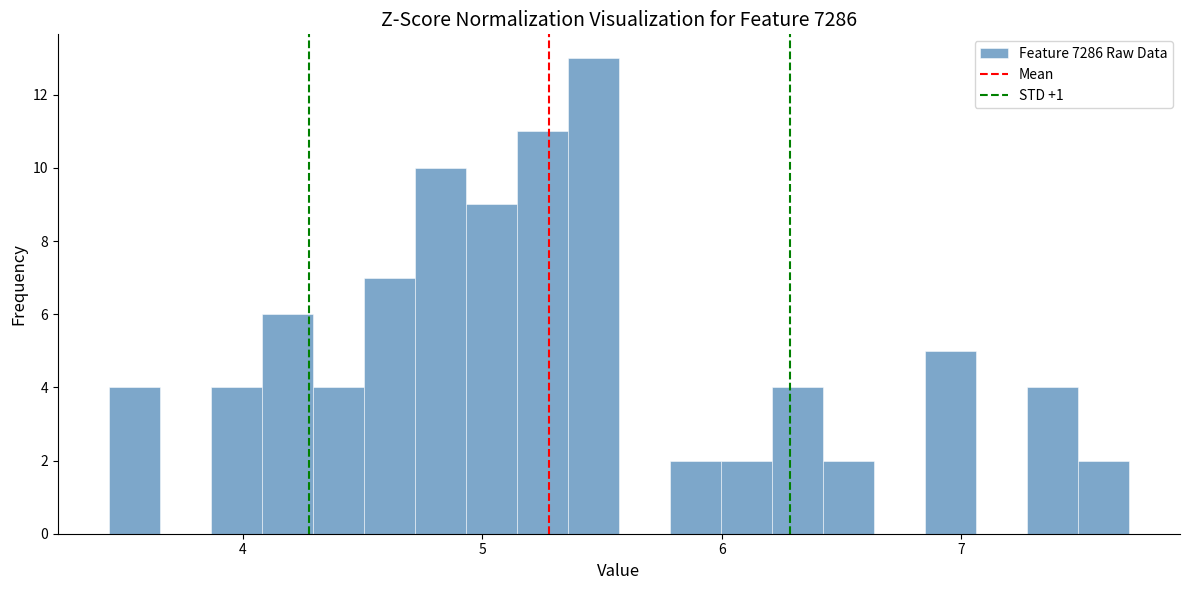

Read against the x-axis, roughly where is the centre of the tallest bar?

5.5